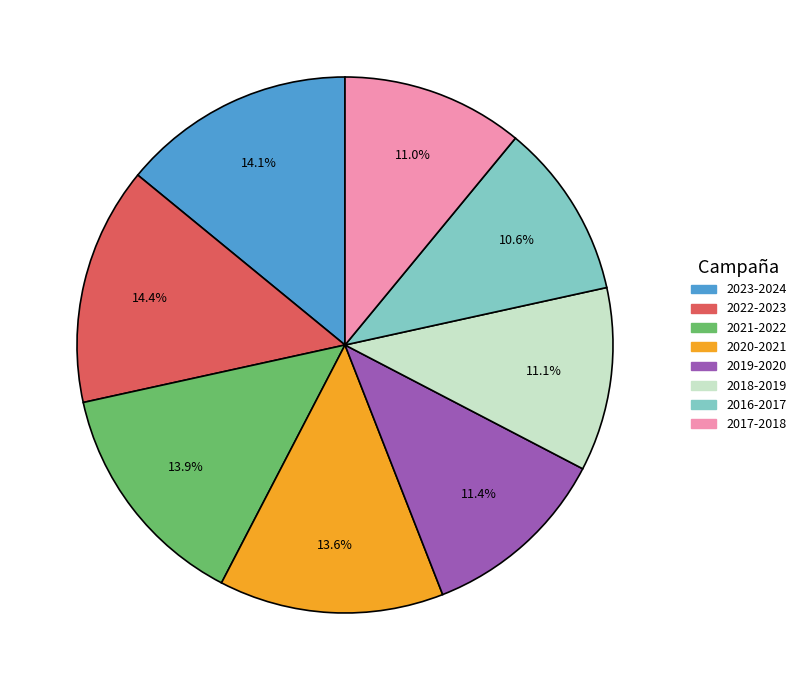

What is the ratio of the value at 2020-2021 to the value at 2023-2024?

1.0